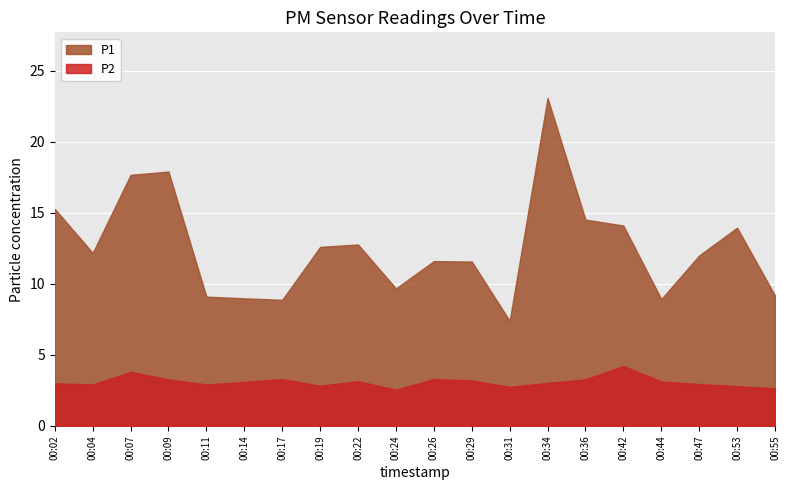

How many lines are shown in the chart?

2